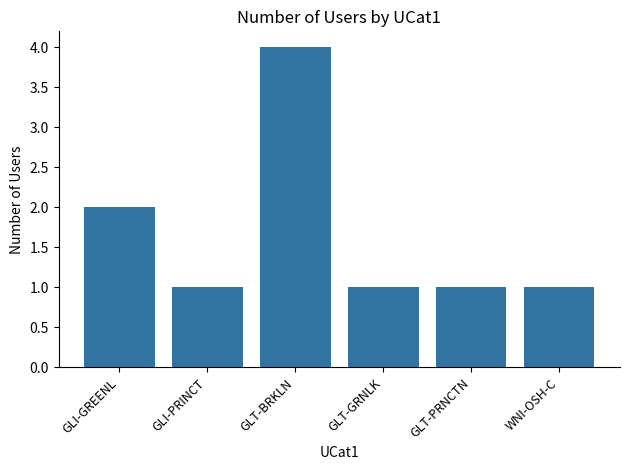

What is the sum of the values at WNI-OSH-C and GLT-BRKLN?

5